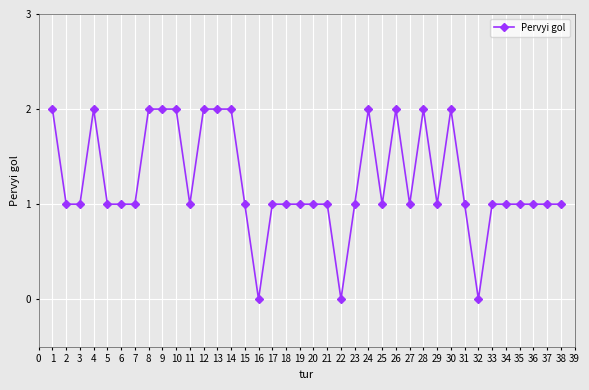

What is the difference between the maximum and minimum values?

2